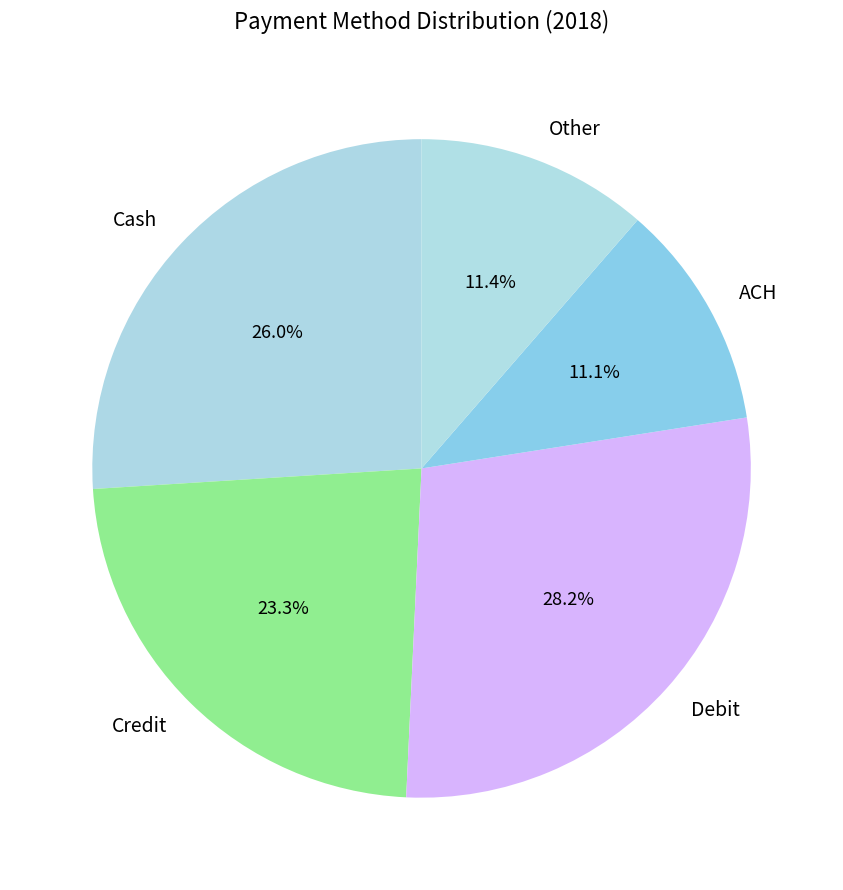

What percentage is the ACH slice, to the nearest percent?

11%